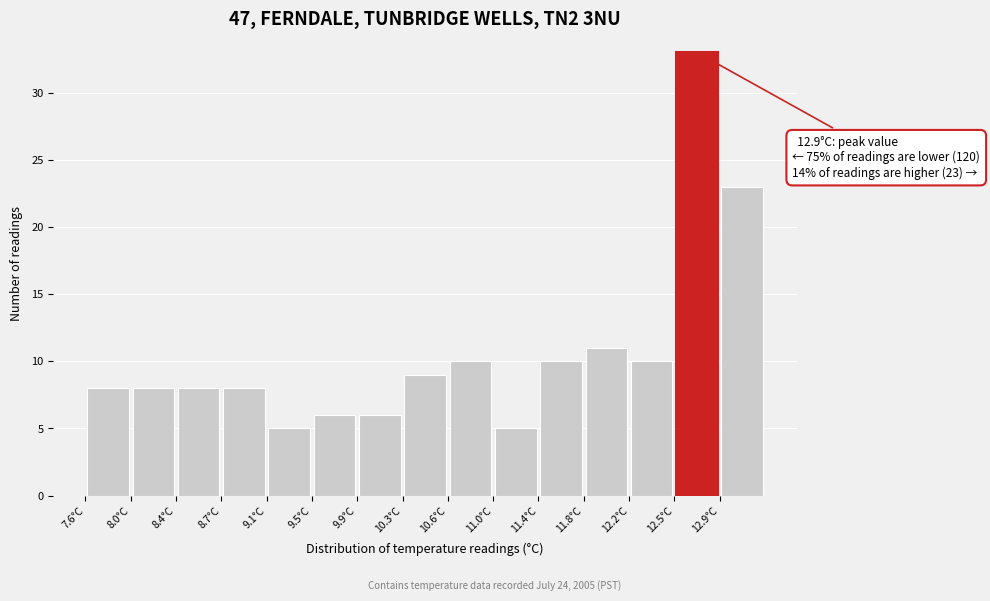

Which range on the x-axis has the tallest bar?

12.54 to 12.92